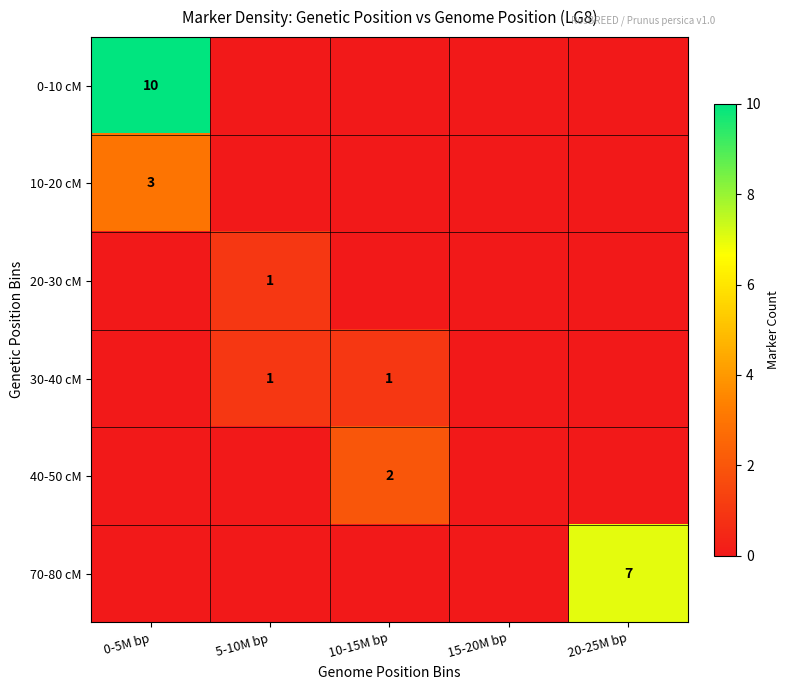

True or false: 40-50 cM has a value of 2 at 10-15M bp.

True